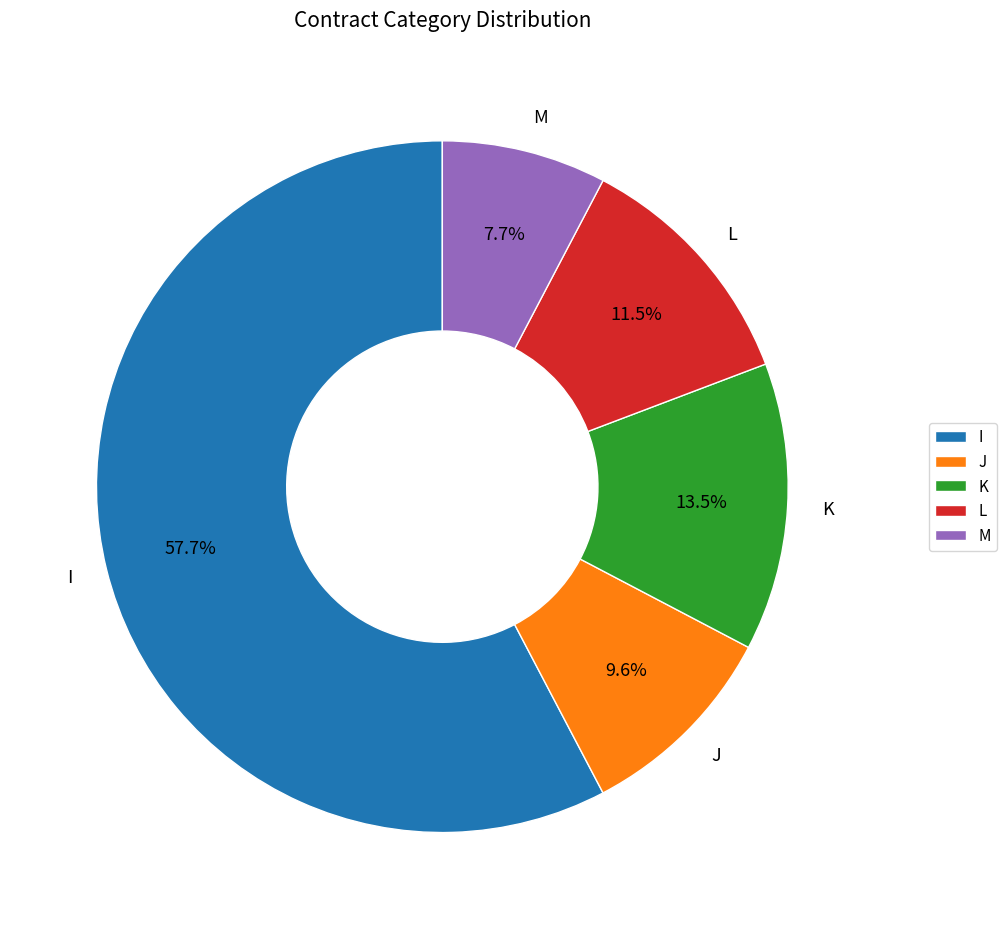

To the nearest percent, what percentage of the pie is M?

8%